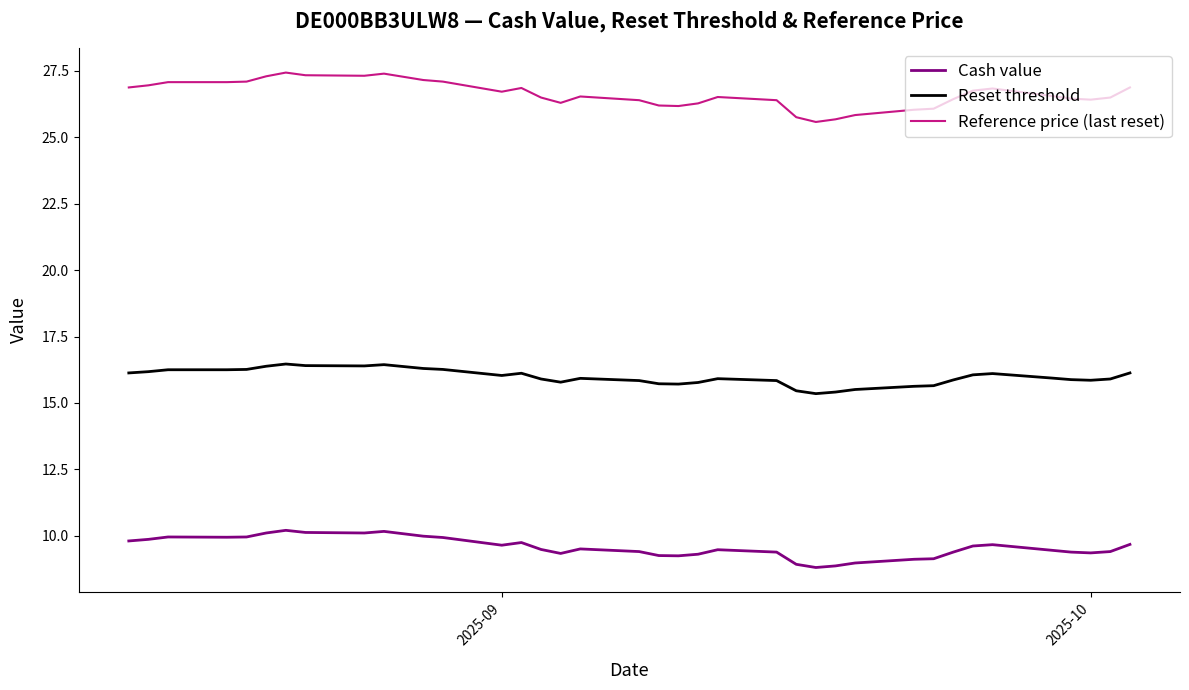

True or false: Cash value and Reference price (last reset) intersect in this chart.

False